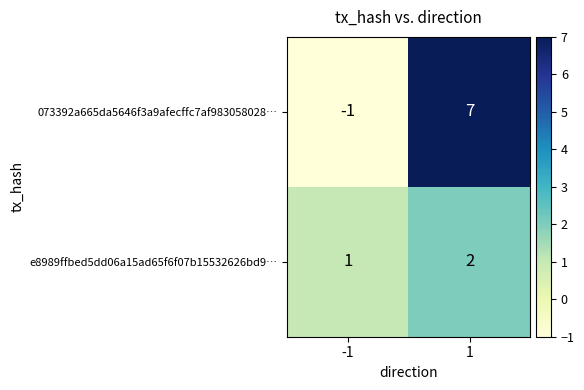

List the series in order of their overall mean, lowest first.

e8989ffbed5dd06a15ad65f6f07b15532626bd9…, 073392a665da5646f3a9afecffc7af983058028…